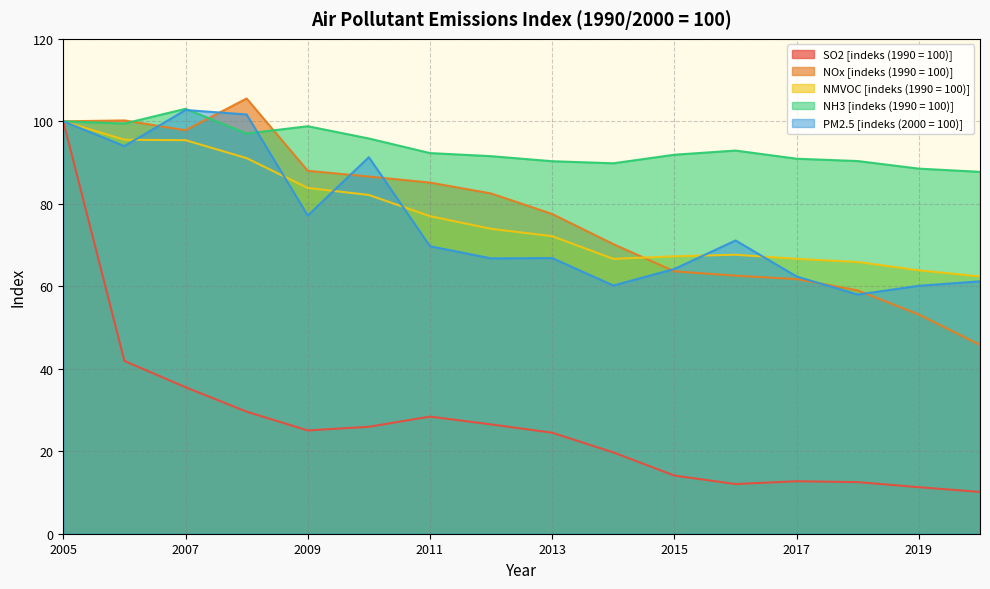

True or false: NH3 [indeks (1990 = 100)] and SO2 [indeks (1990 = 100)] cross at least once.

False